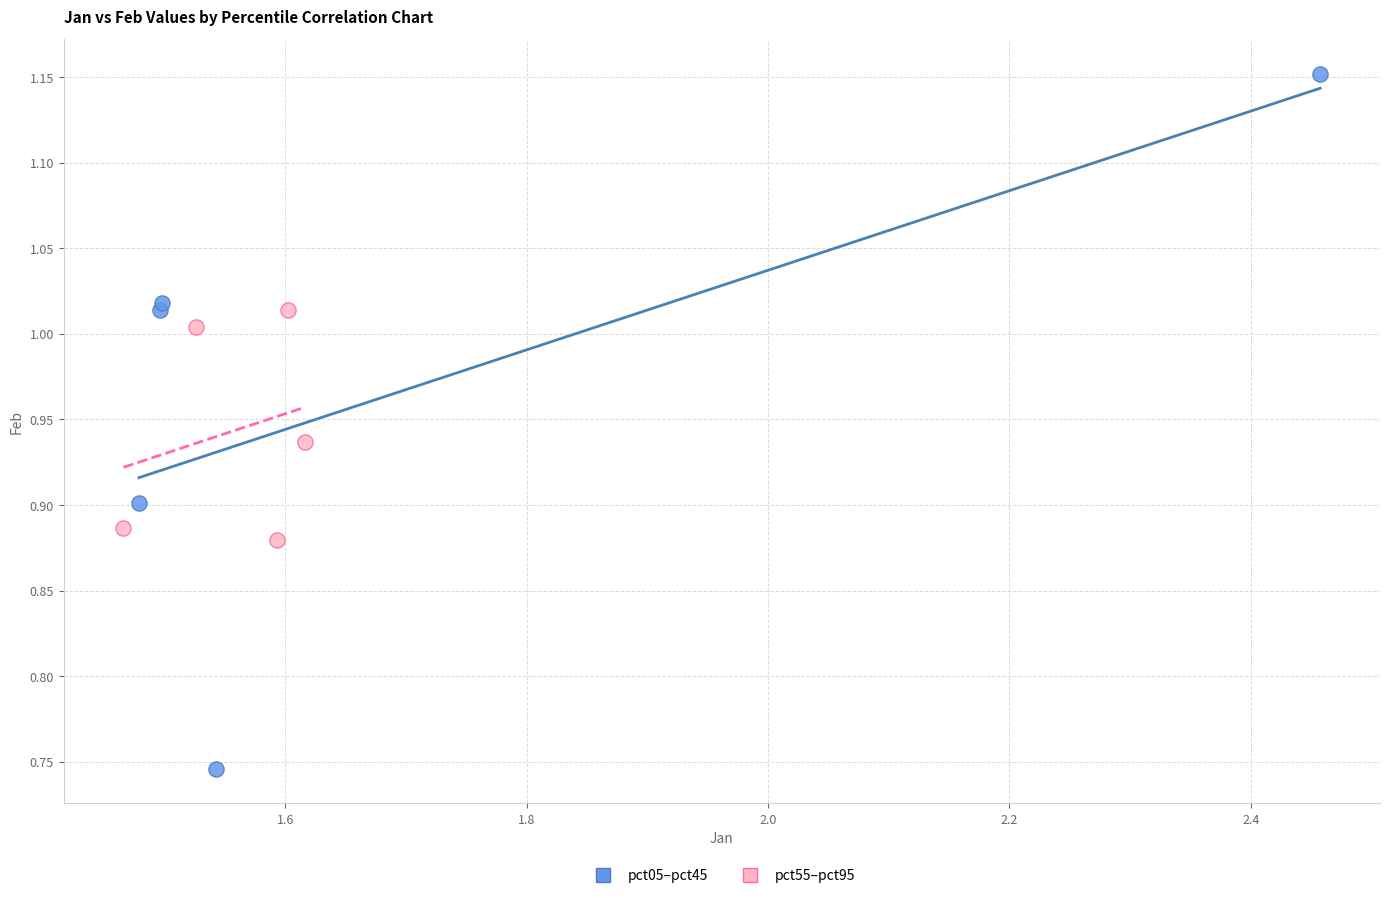

Which series reaches the minimum Y coordinate?

pct05–pct45